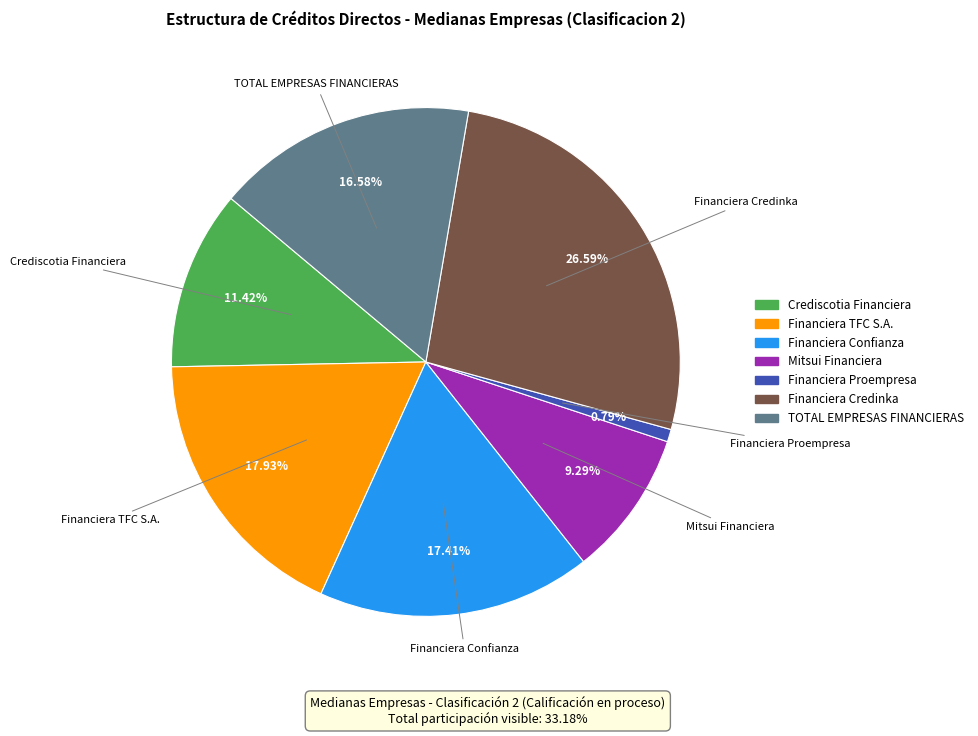

Is there a majority slice in this chart?

No